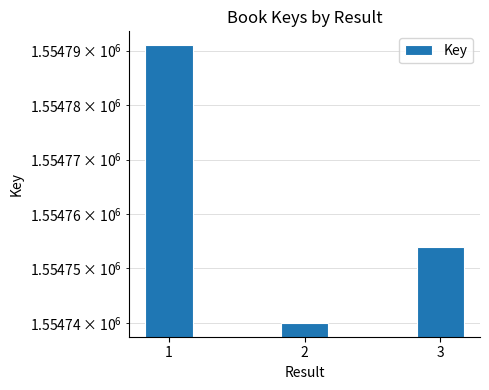

At which label is the value closest to 1554765?

3